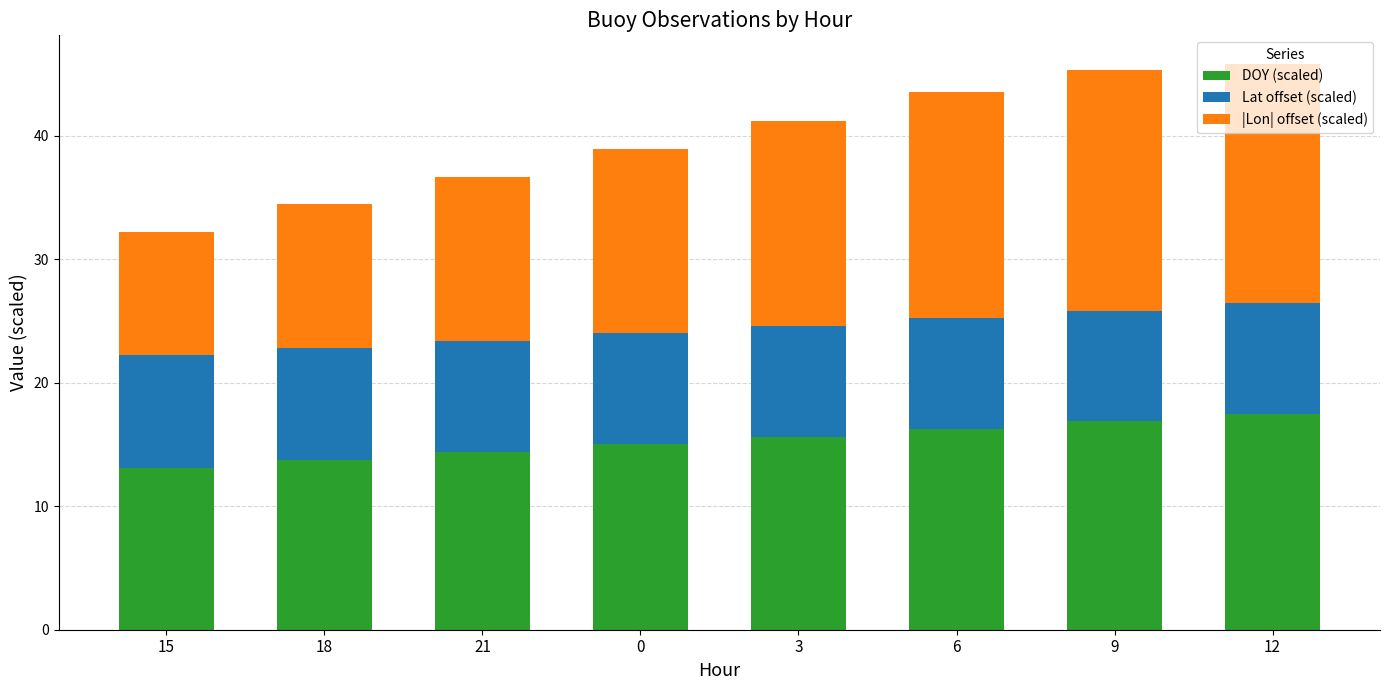

What are all the series names shown in the legend?

DOY (scaled), Lat offset (scaled), |Lon| offset (scaled)